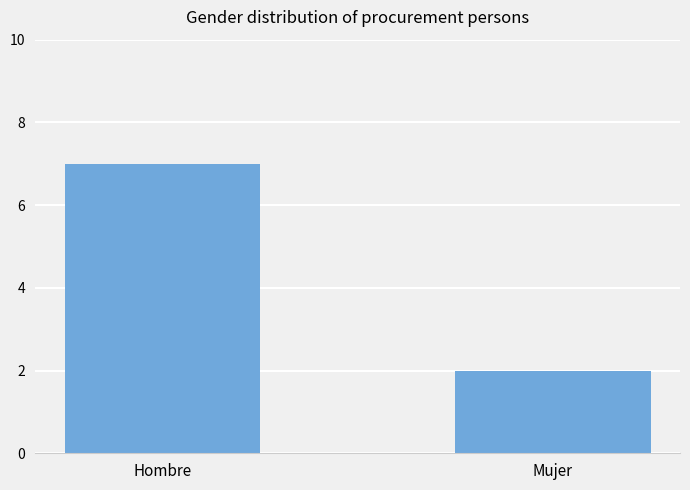

How many bars are there in total?

2